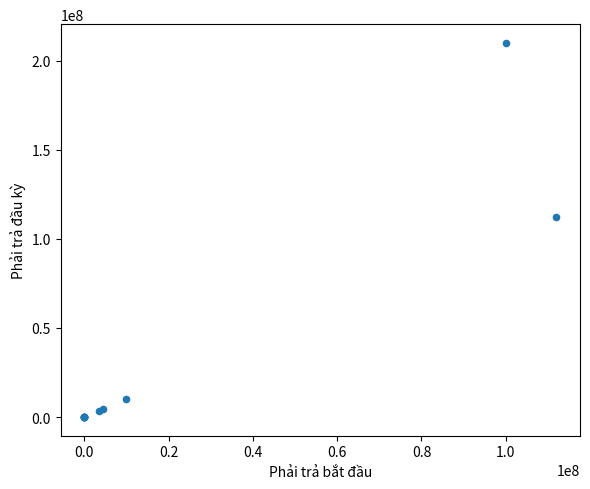

What Y value in the scatter plot is closest to 105000000?

112000000